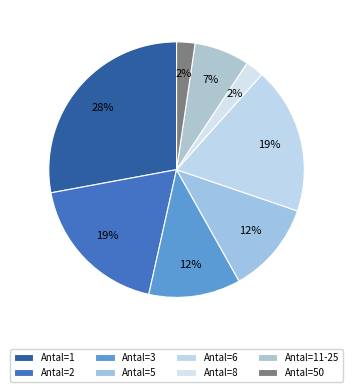

Which slice is the smallest?

8